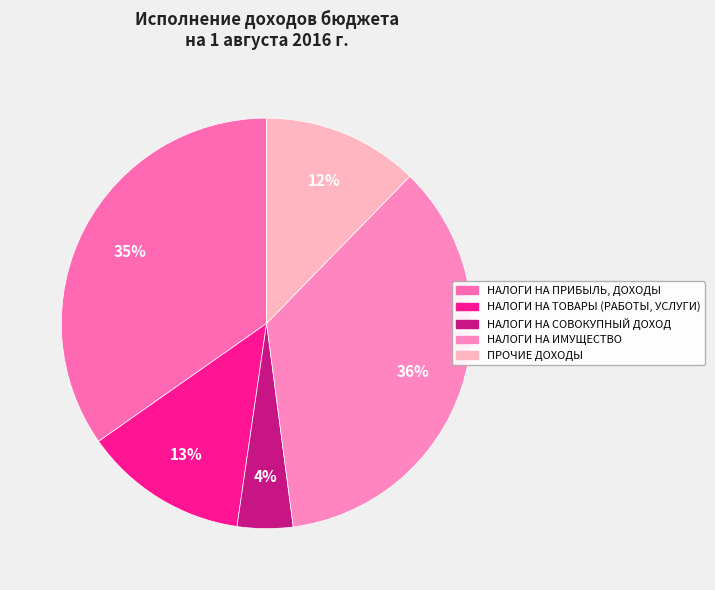

Is the sum of НАЛОГИ НА ТОВАРЫ (РАБОТЫ, УСЛУГИ) and ПРОЧИЕ ДОХОДЫ greater than half?

No